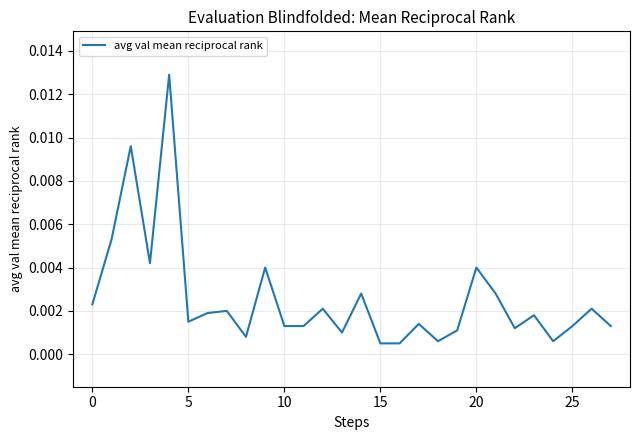

How many points are higher than both their immediate neighbors (excluding endpoints)?

10